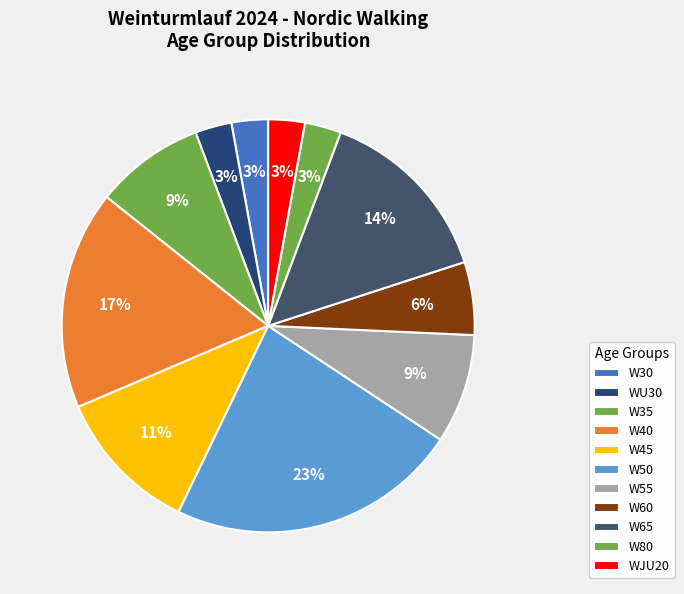

Count the number of slices in the pie.

11